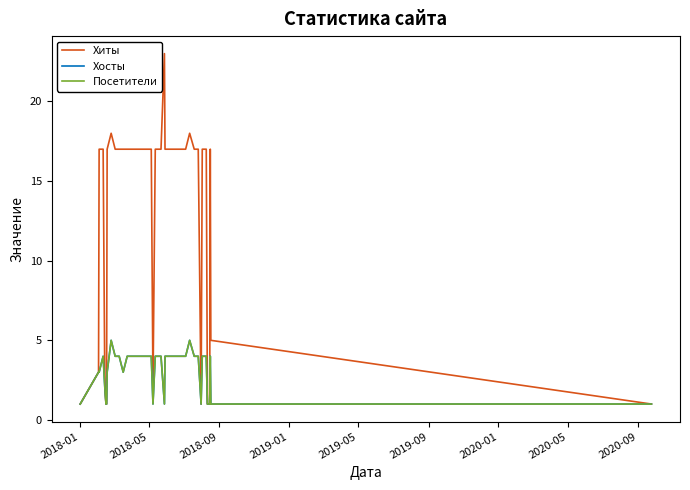

Does the chart display data point markers on the line(s)?

No